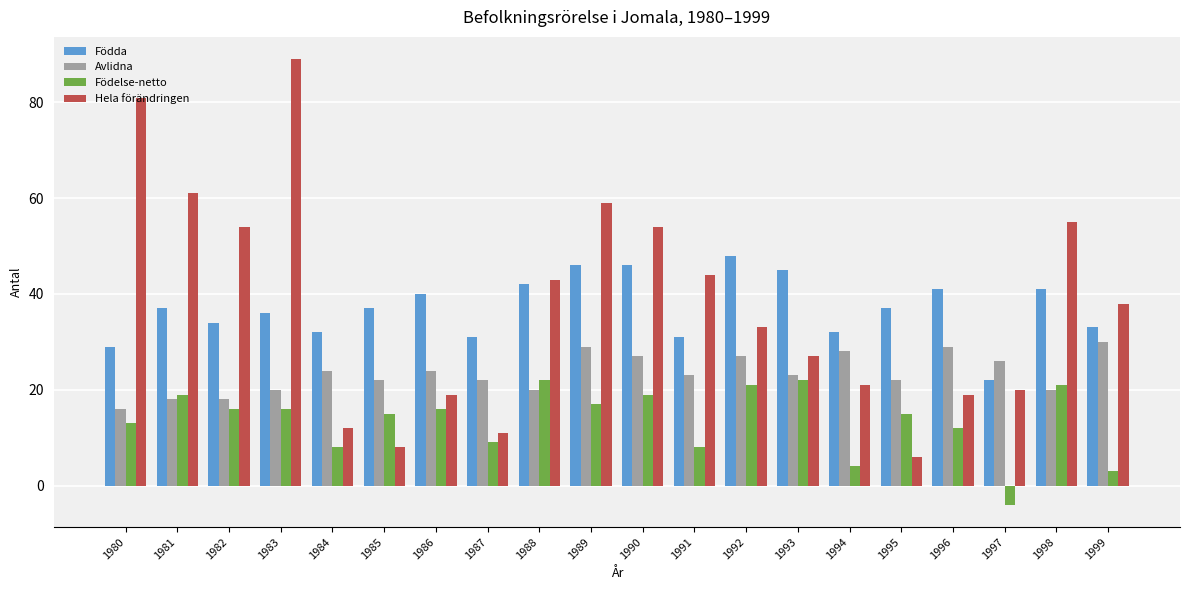

What are all the series names shown in the legend?

Födda, Avlidna, Födelse-netto, Hela förändringen